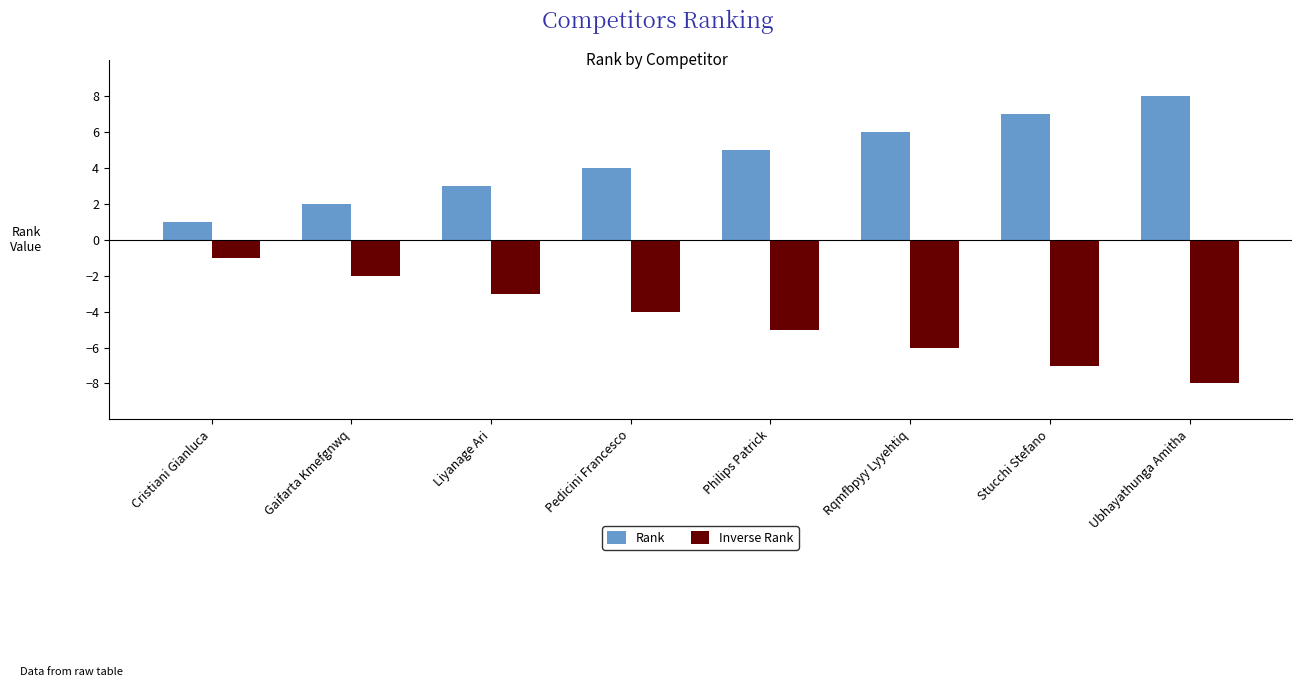

What are all the series names shown in the legend?

Rank, Inverse Rank